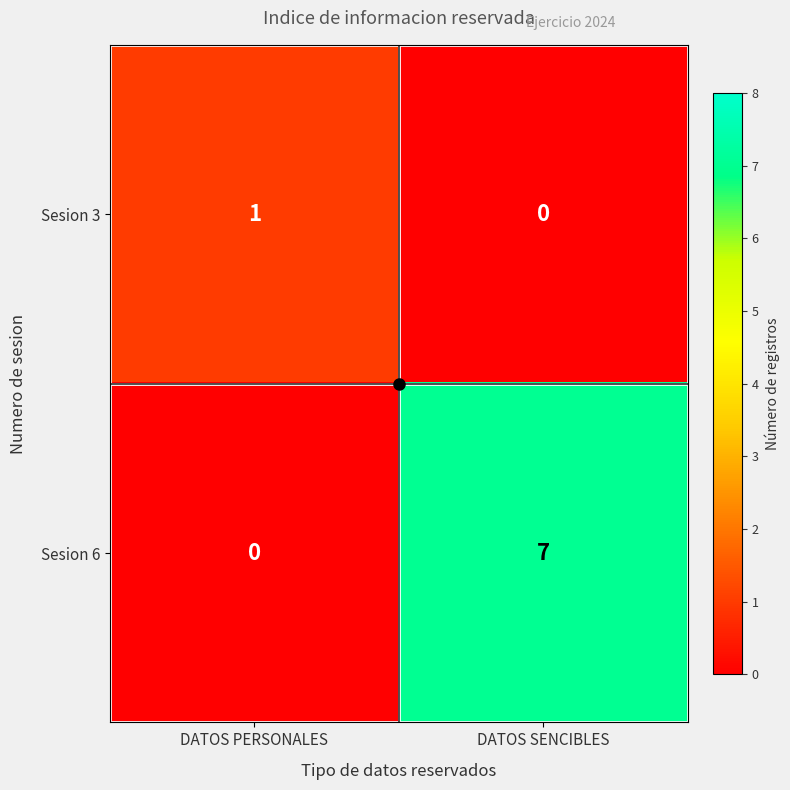

What is the sum of all Sesion 6 values?

7